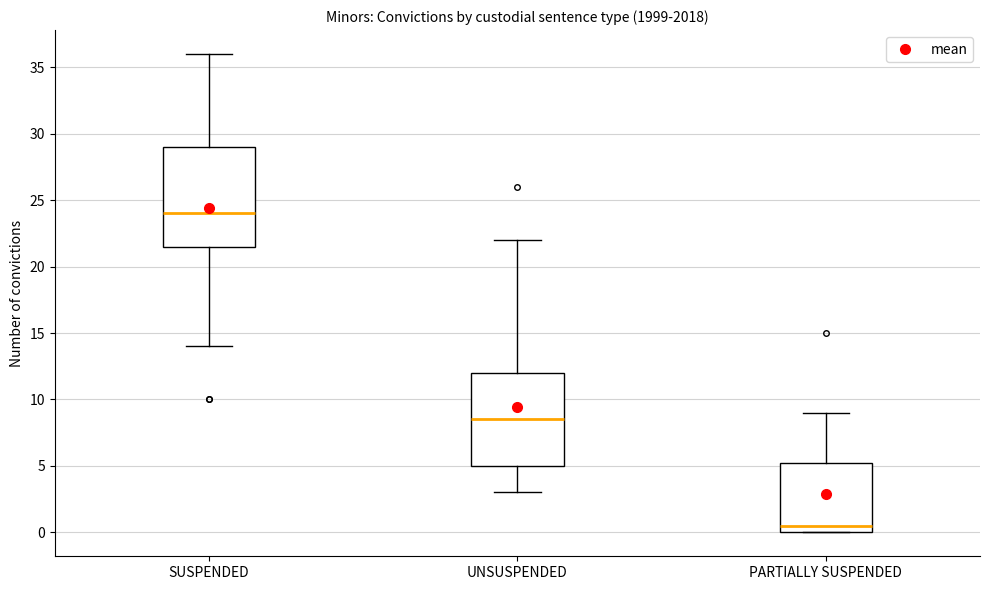

Which box is the tallest, from its lower edge to its upper edge?

SUSPENDED